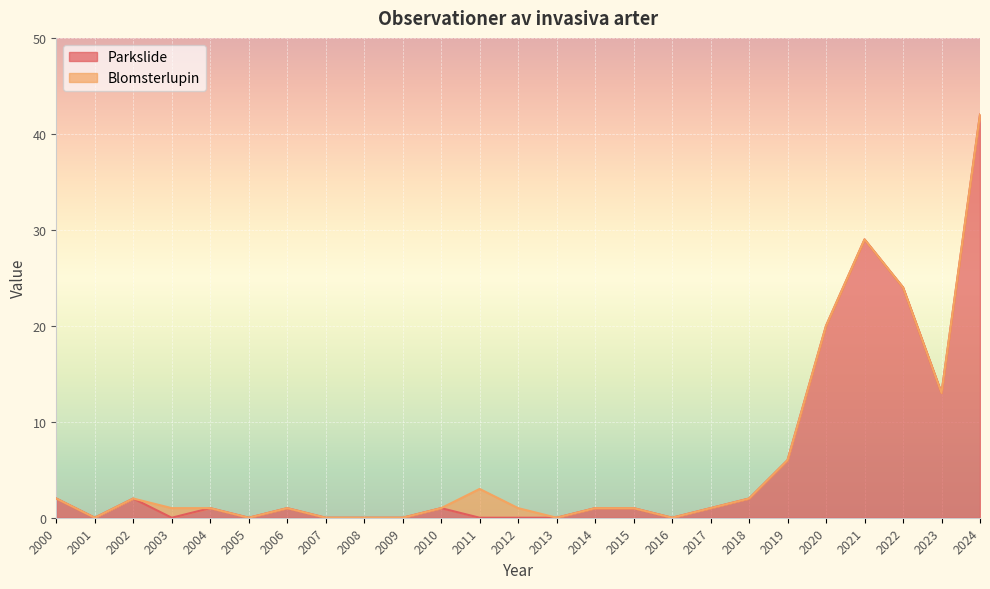

At which label does Parkslide reach its peak?

2024